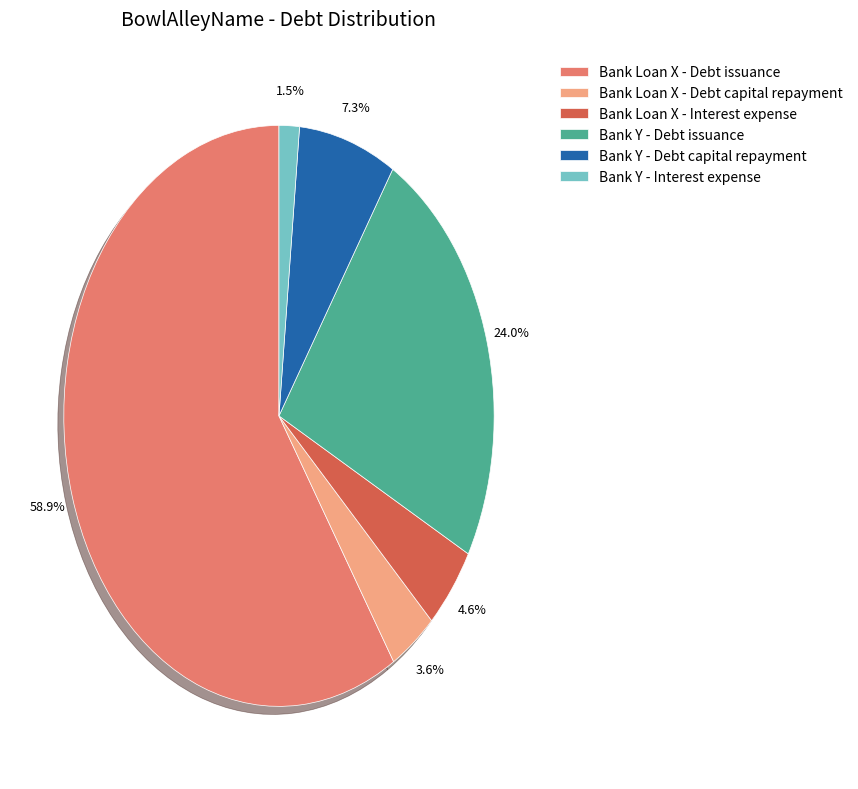

The Bank Y - Debt issuance slice represents 16% of the pie. True or false?

False